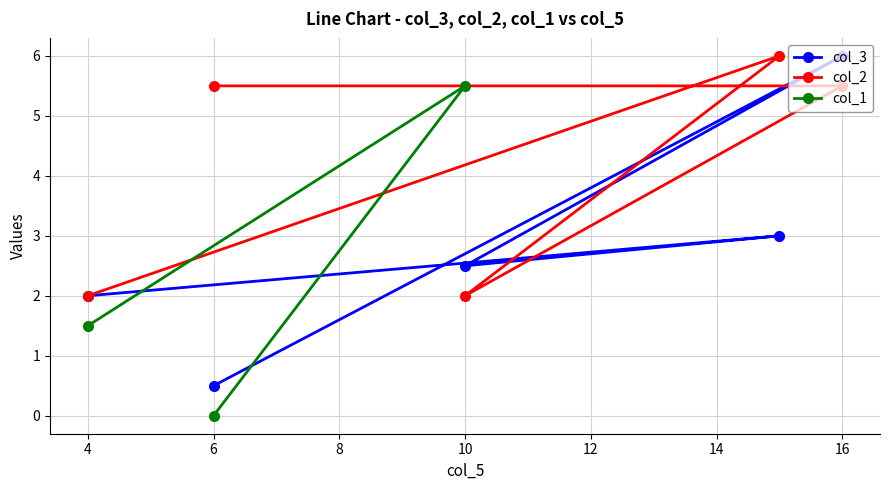

What is the sum of the values at 4 and 2?

16